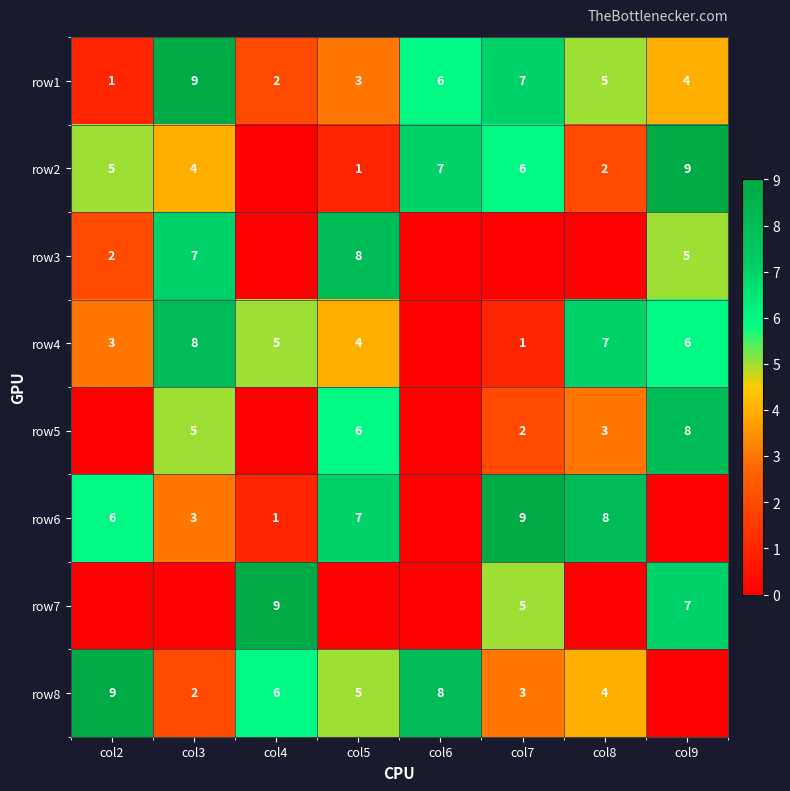

What is the difference between the row7 values at col4 and col7?

4